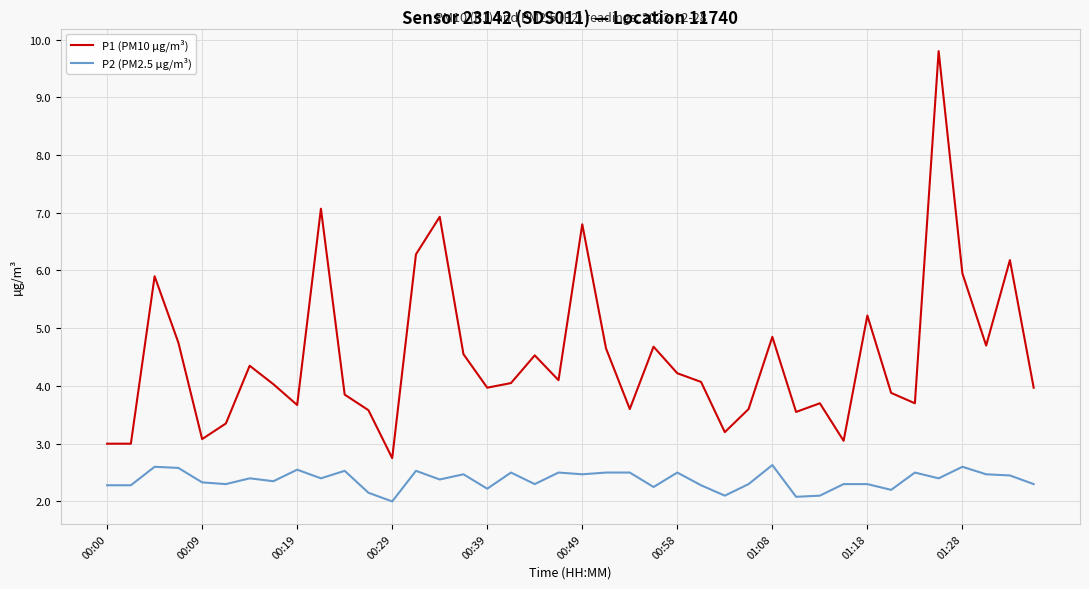

Which series has the widest spread of values?

P1 (PM10 µg/m³)